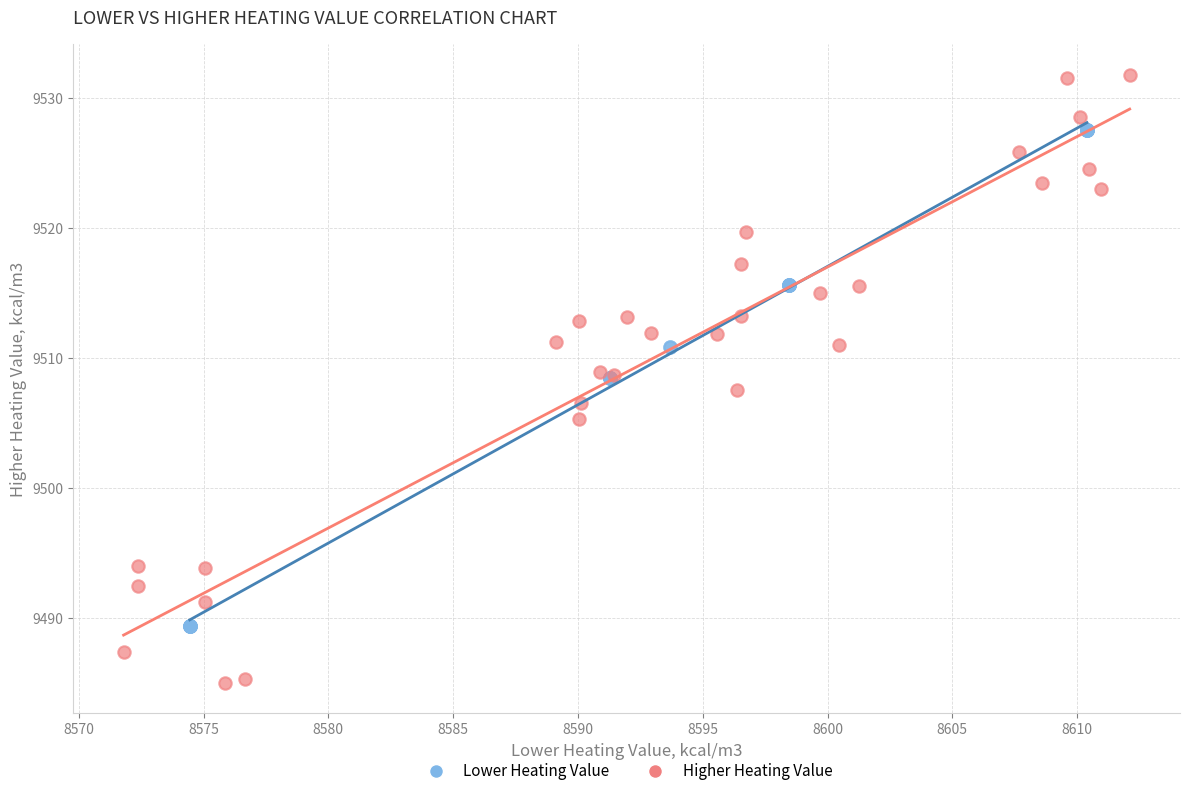

Which series has the largest Y range (max minus min)?

Higher Heating Value